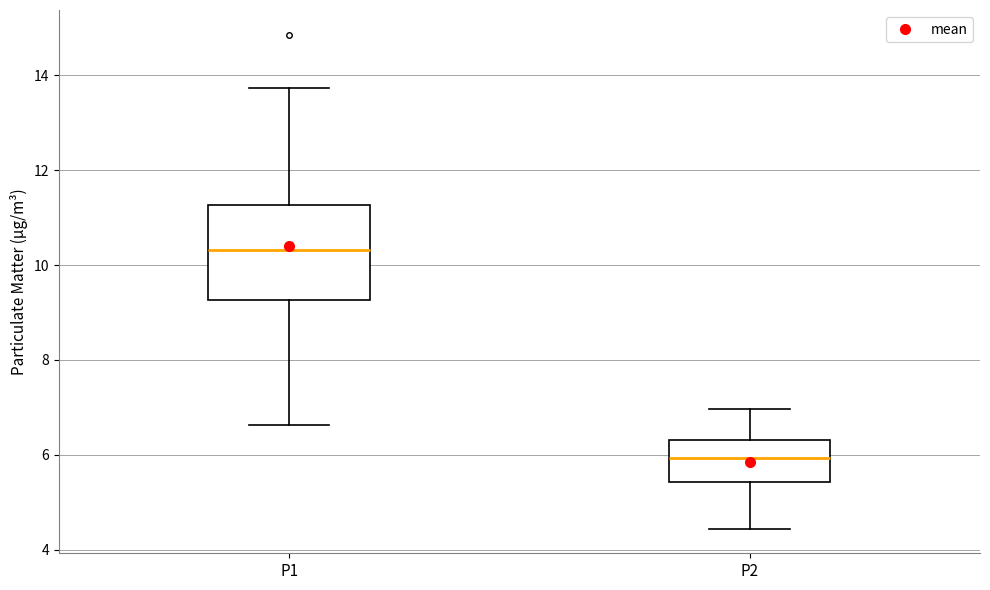

Reading left to right, read every box against the y-axis: the position of its median line, the range the box covers, and the ends of its whiskers. The values are not printed on the chart, so give them approximately, as read against the axis.

P1: median 10.4, box 9.2 to 11.2, whiskers 6.6 to 13.8
P2: median 6.0, box 5.4 to 6.4, whiskers 4.4 to 7.0